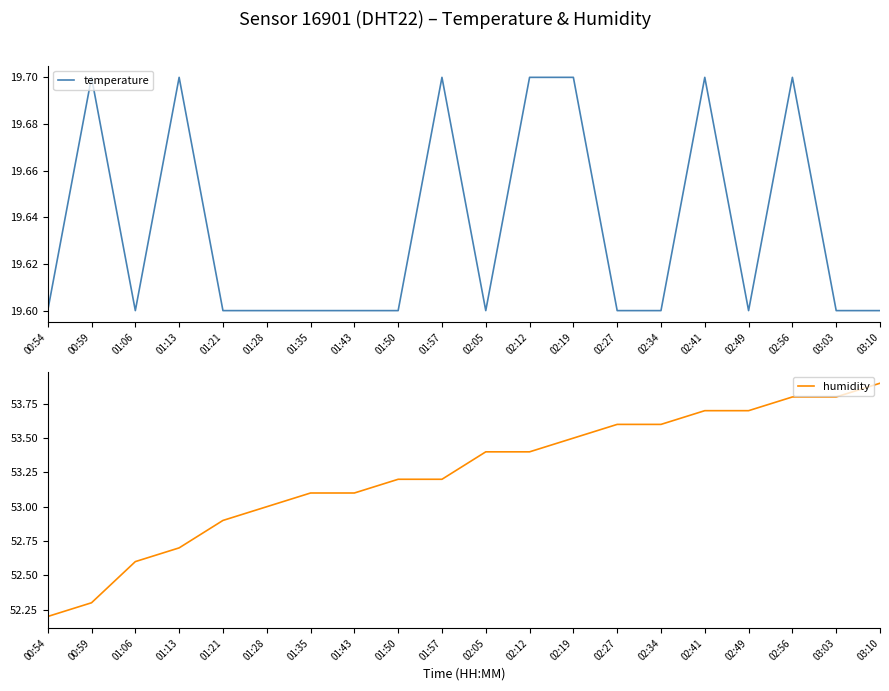

What is the greatest value displayed?

53.9